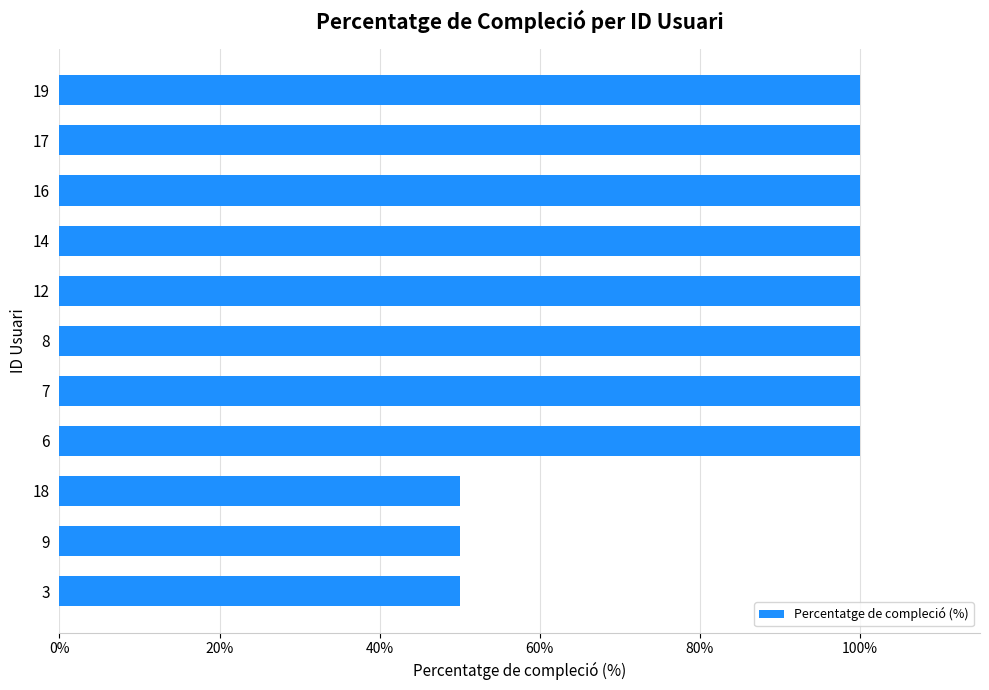

Count the number of data series in this chart.

1